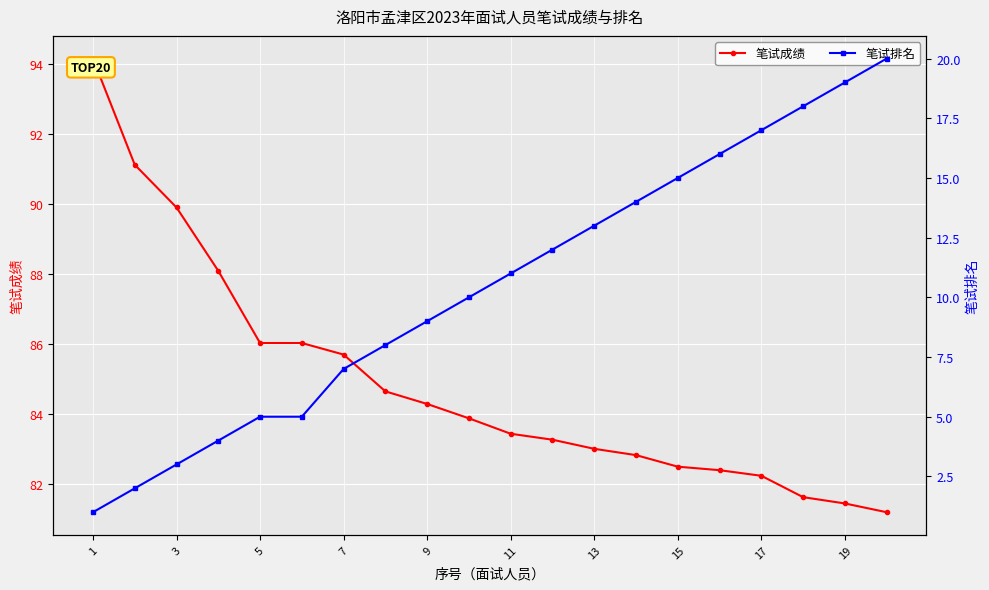

What is the difference between the highest and lowest values at 1?

93.2